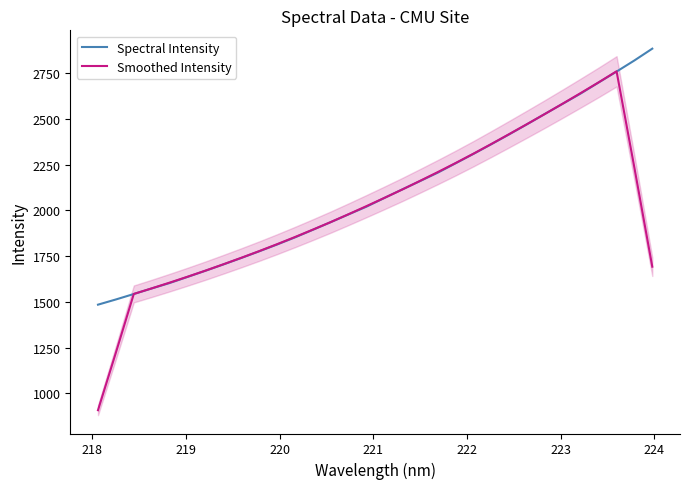

Reading right to left, list all the values displayed in this chart.

Spectral Intensity: 2883.8	2819.5	2758.6	2699.2	2639.3	2583.4	2527.9	2471.3	2416.3	2362.2	2309.3	2257.9	2206.6	2160.1	2114.3	2067.6	2020.2	1978.1	1935.5	1893.7	1852.2	1813.4	1776.2	1739.8	1704.5	1670.1	1636.4	1603.1	1573.5	1543.1	1513.3	1484.9
Smoothed Intensity: 1692.4	2232.2	2760.1	2700.0	2641.7	2584.2	2527.6	2472.2	2417.4	2363.4	2310.5	2259.2	2209.6	2161.3	2113.8	2068.1	2023.1	1979.0	1935.9	1894.6	1854.2	1815.1	1777.2	1740.8	1705.4	1670.8	1637.5	1605.2	1573.9	1543.6	1223.0	908.3